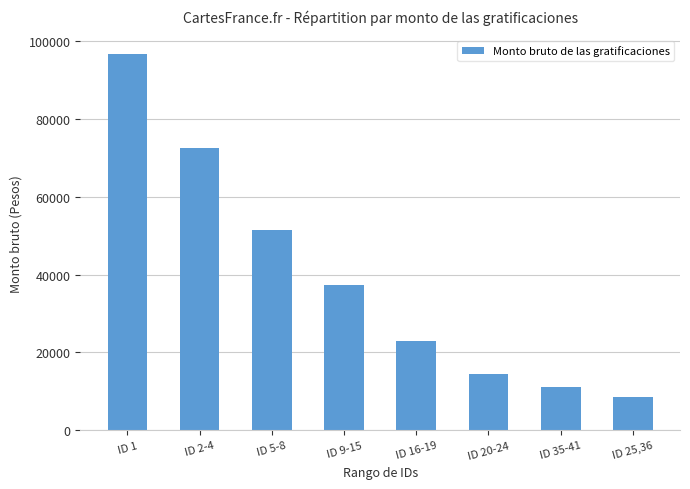

What is the minimum value shown in the chart?

8518.0